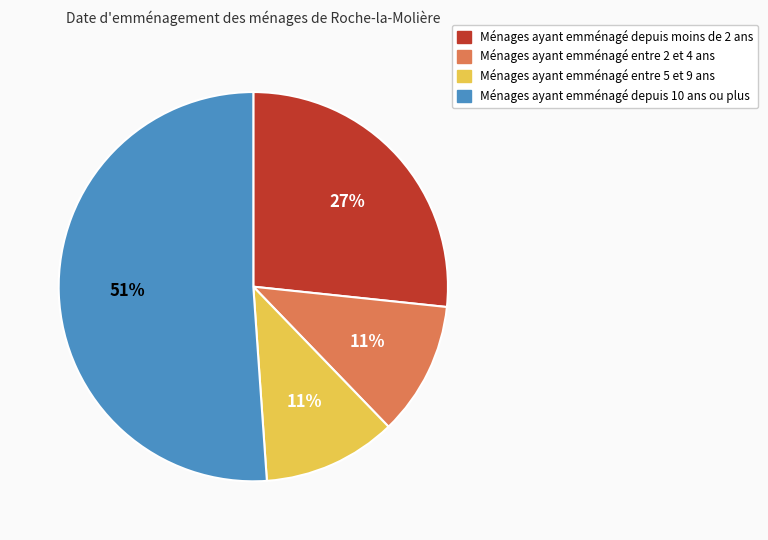

Which category has the biggest portion of the pie?

Ménages ayant emménagé depuis 10 ans ou plus